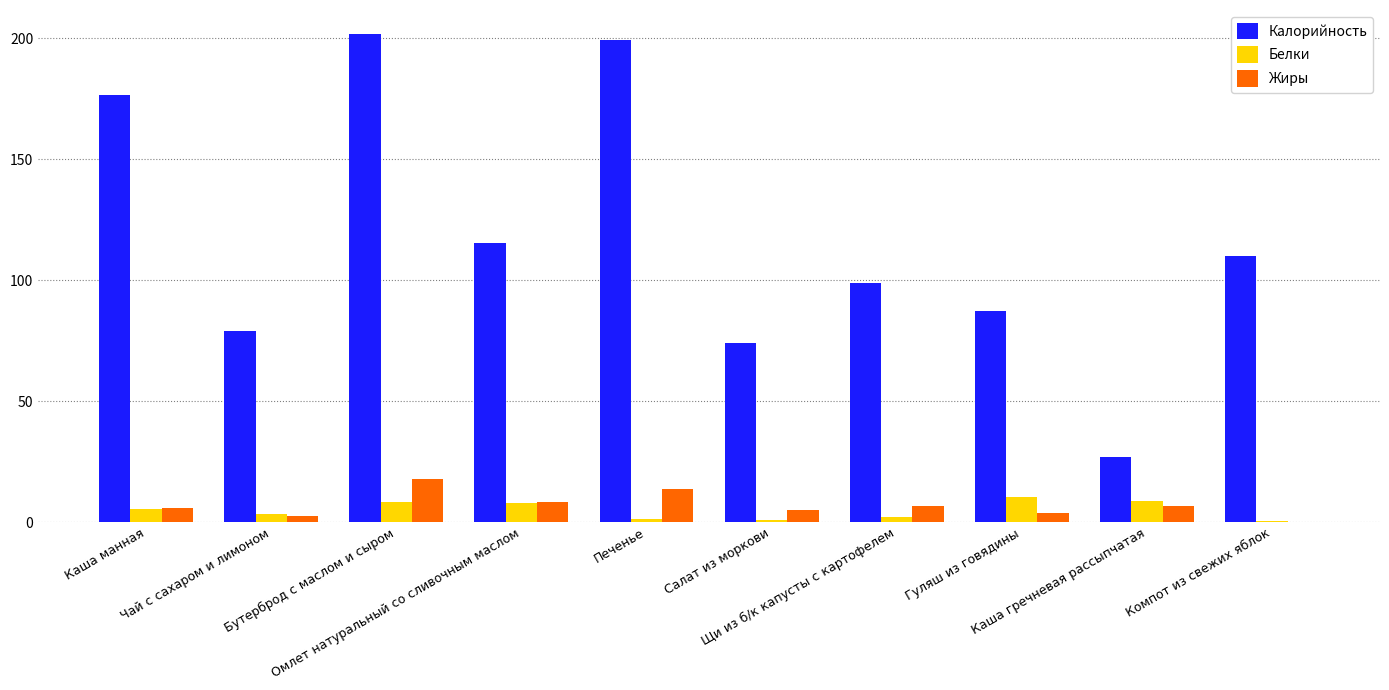

Are the bars horizontal?

No